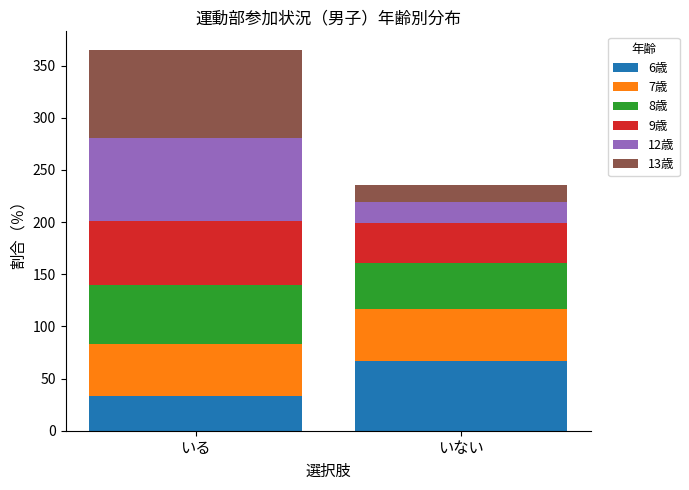

At which category is the sum across all series the highest?

いる